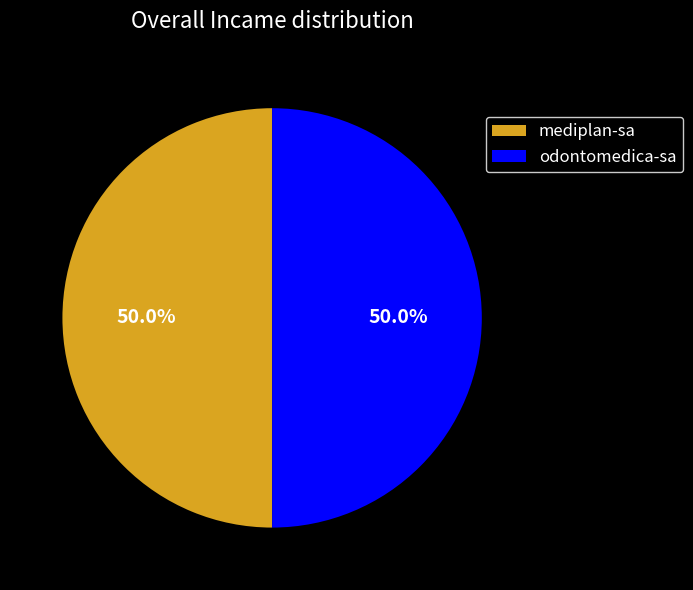

To the nearest percent, what portion does mediplan-sa represent?

50%